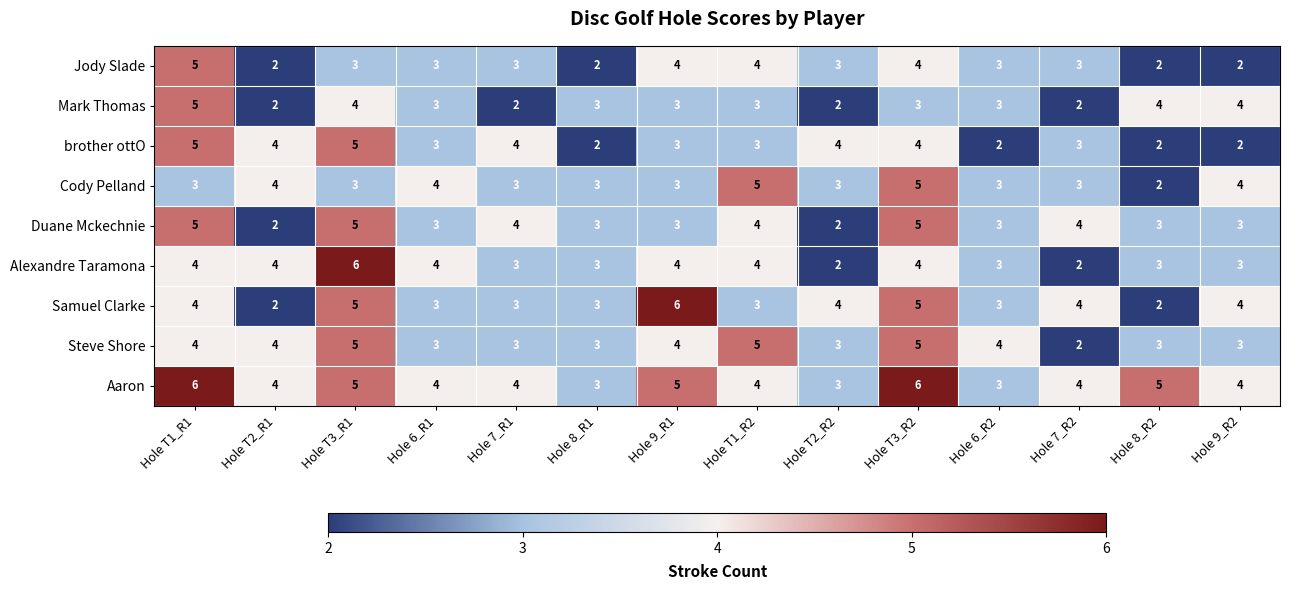

How many Samuel Clarke values are between 3 and 4?

9